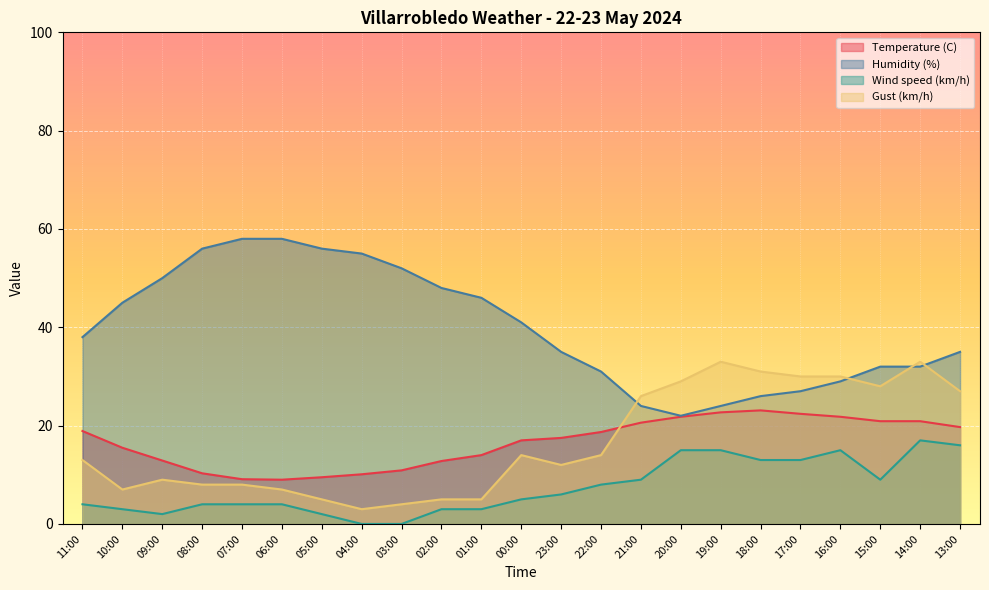

Does the chart display data point markers on the line(s)?

No